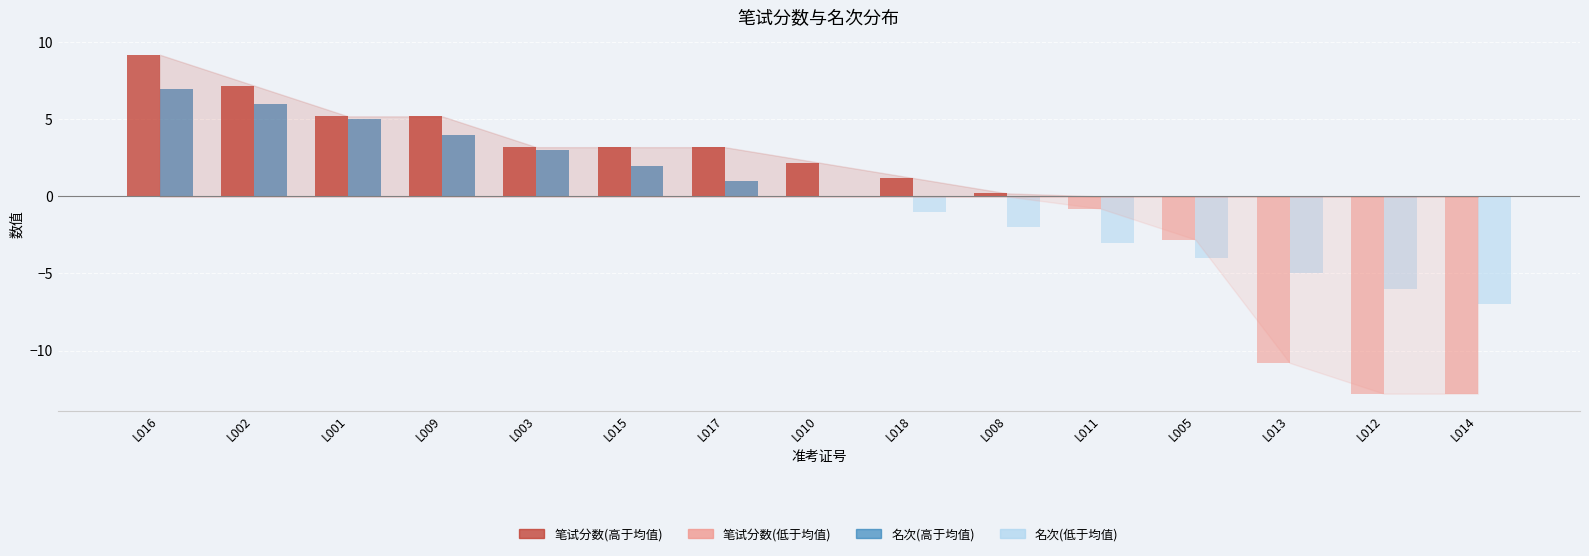

What value does the 笔试分数(高于均值) series have at L008?

0.2